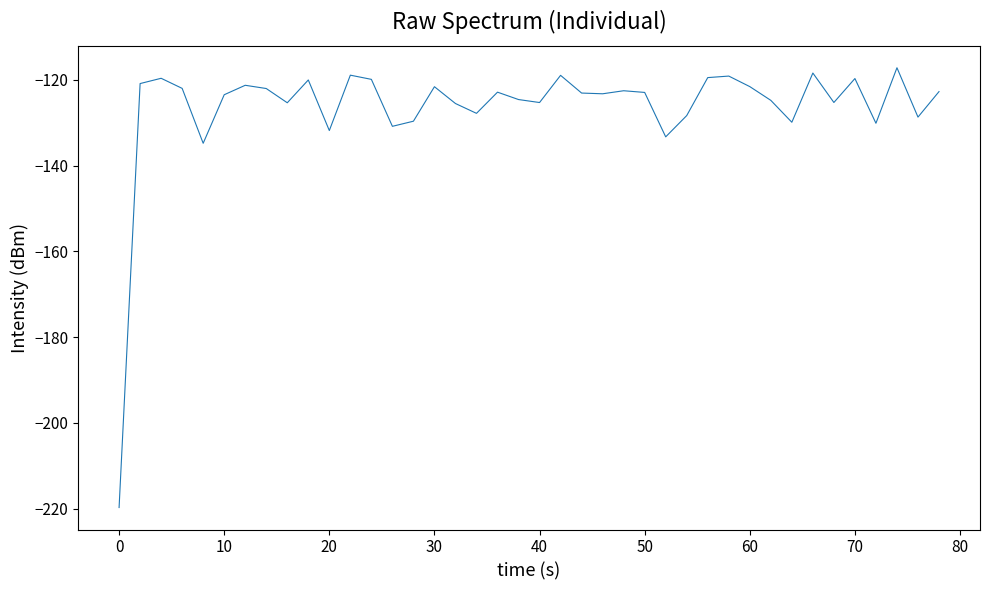

What is the difference between the maximum and minimum values?

102.6